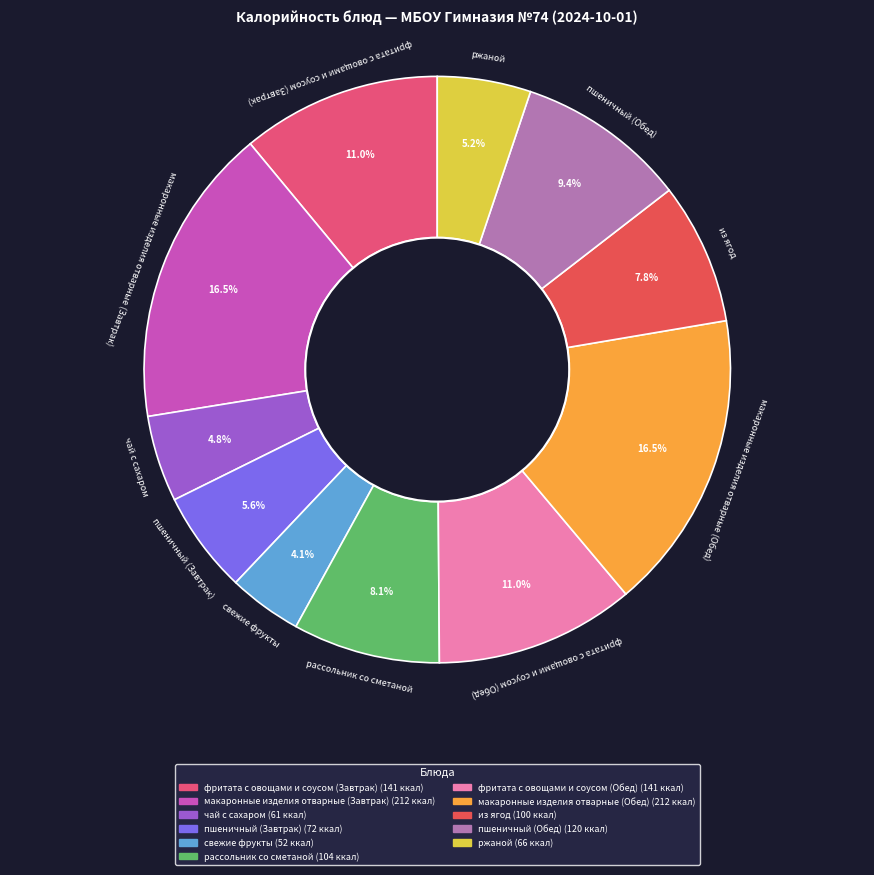

Between макаронные изделия отварные (Завтрак) and свежие фрукты, which is larger?

макаронные изделия отварные (Завтрак)